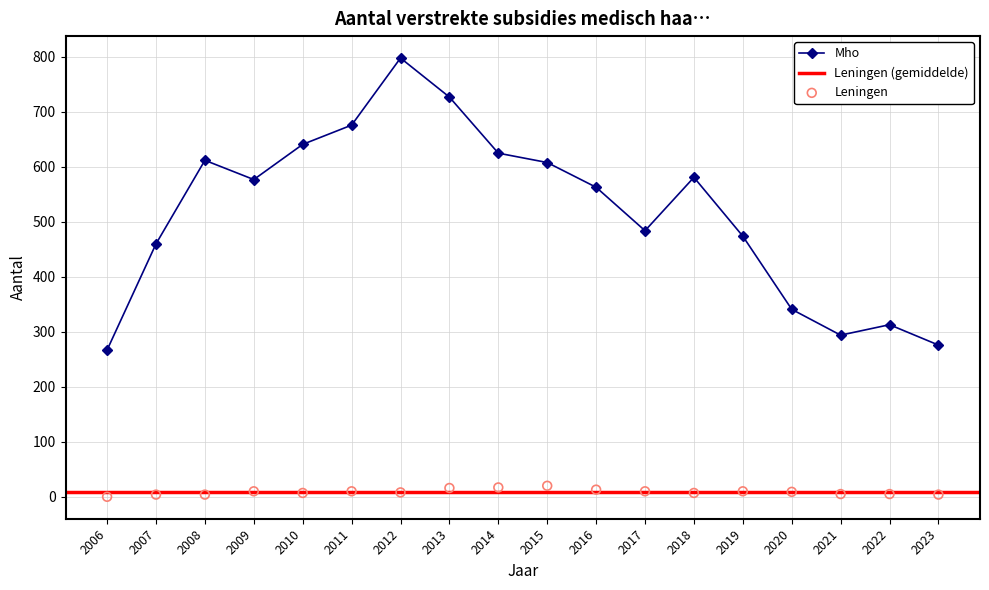

At how many categories does at least one series exceed 594?

7